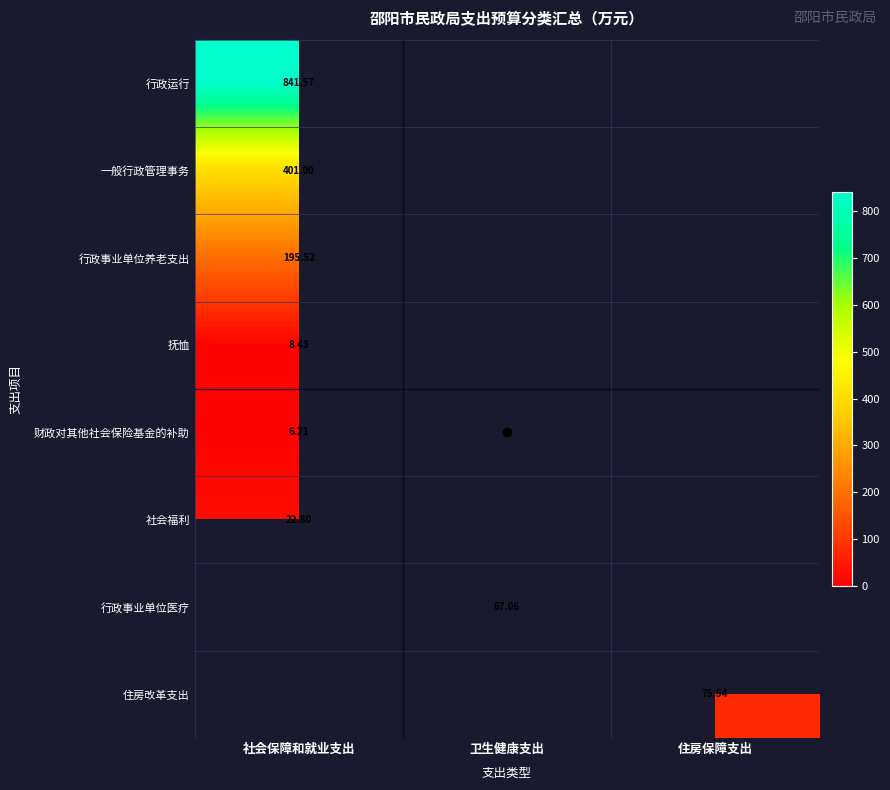

What is the approximate value of 行政事业单位养老支出 at 社会保障和就业支出?

195.5